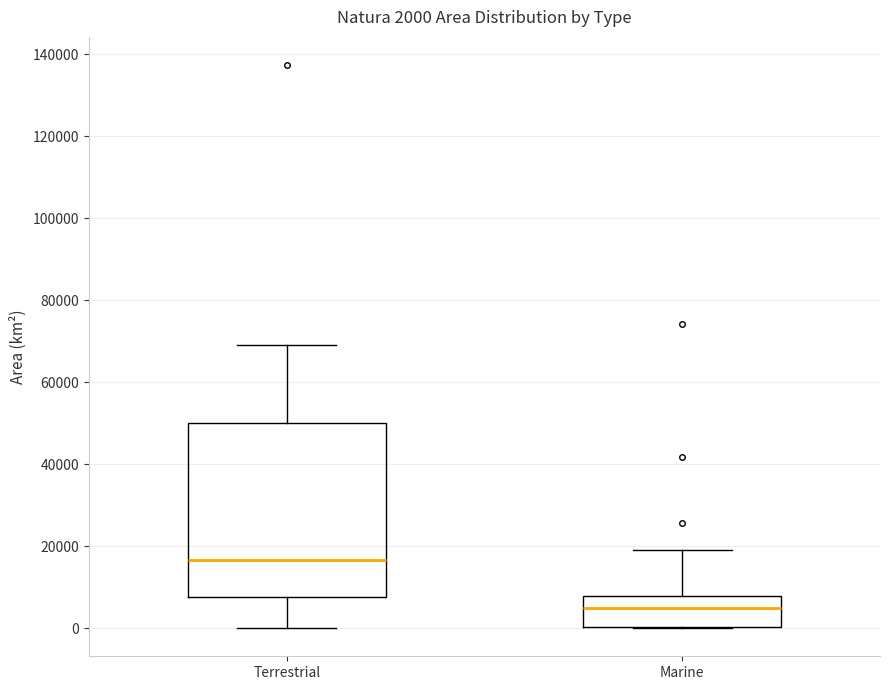

Which box is the tallest, from its lower edge to its upper edge?

Terrestrial